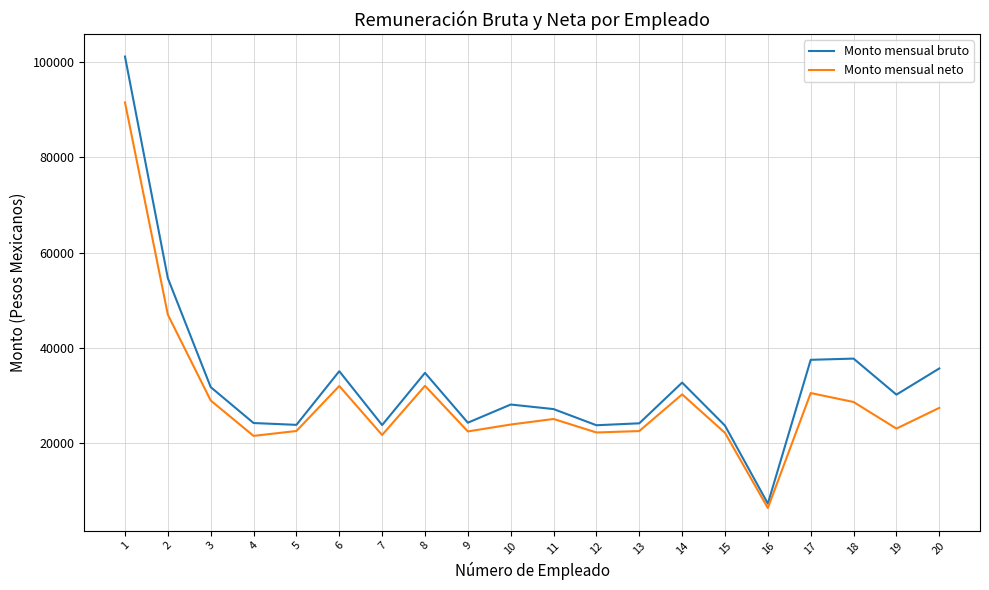

True or false: Monto mensual neto has a value of 27441.3 at 20.

True